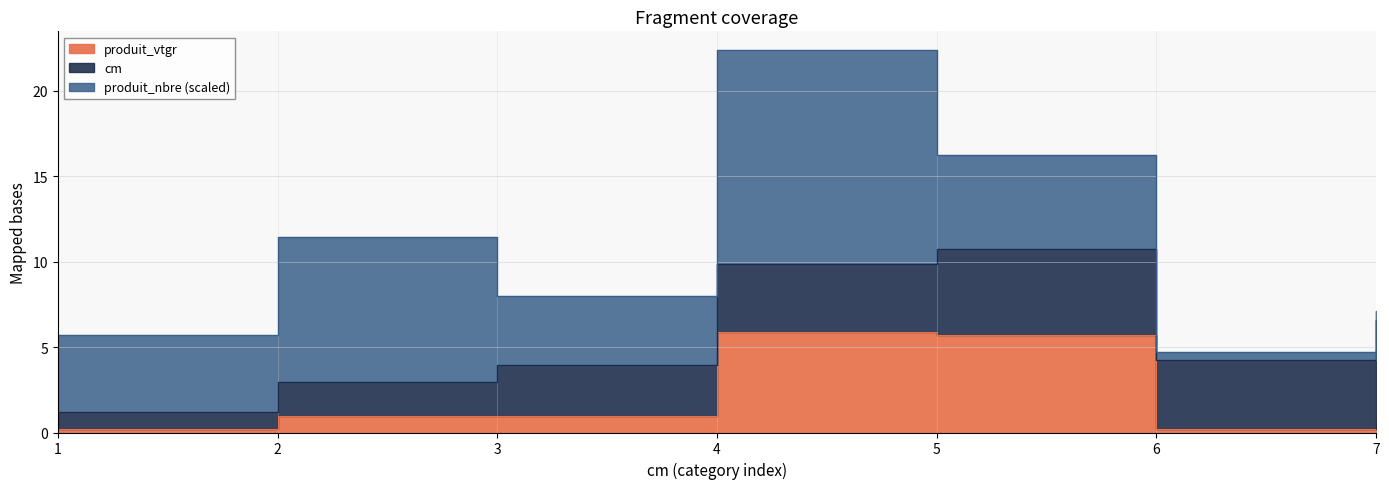

What value does the produit_nbre series have at 7?

1.0